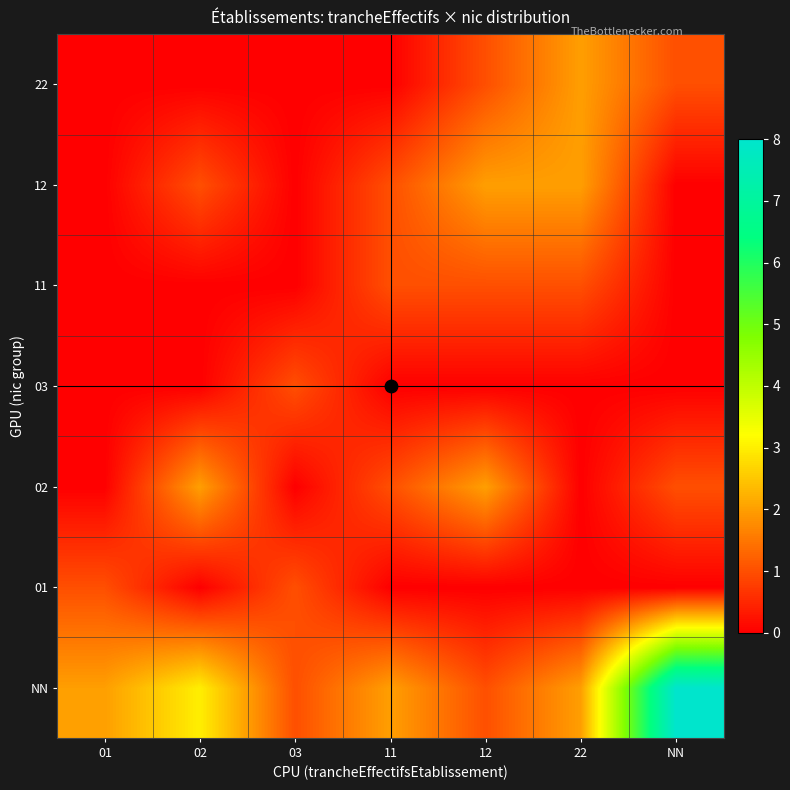

At which label does 02 reach its minimum?

01